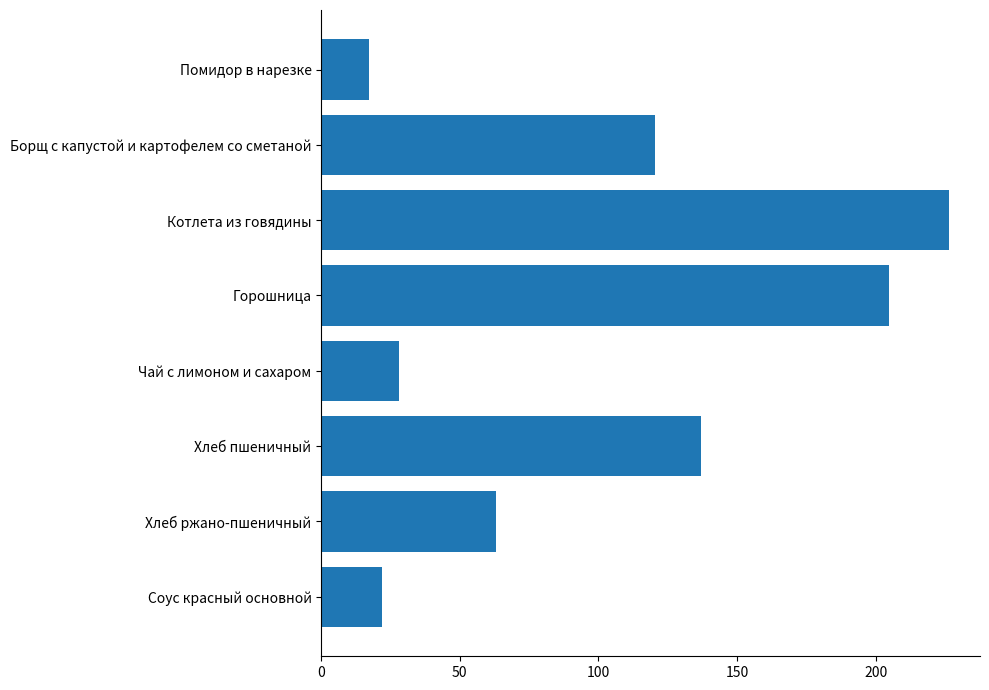

At which category does the chart reach its peak across all series?

Котлета из говядины